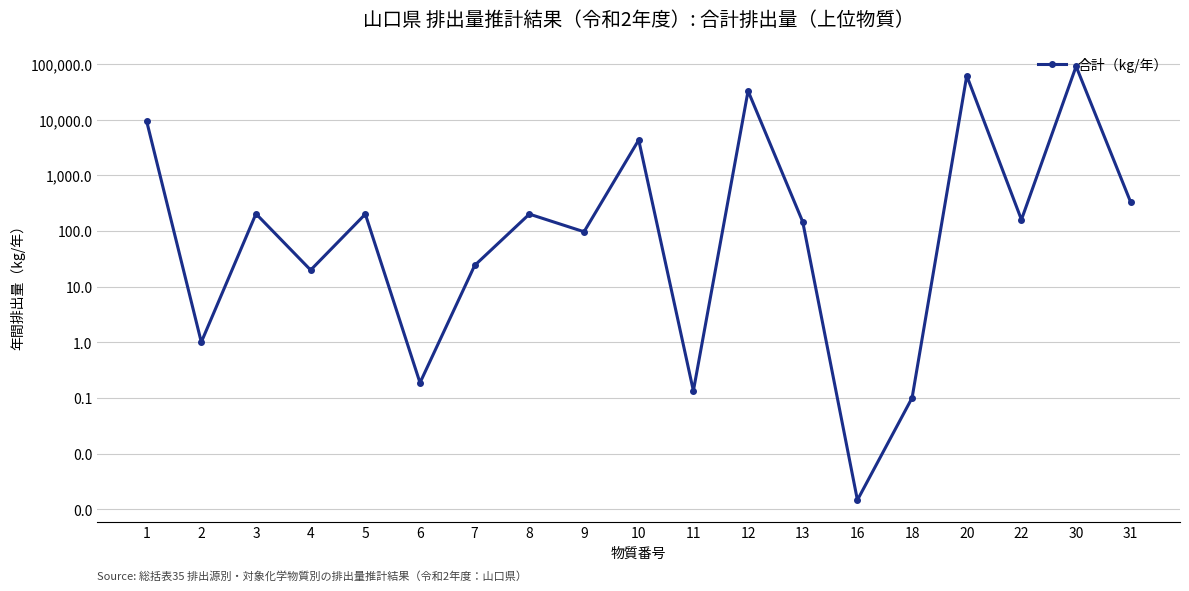

What is the greatest value displayed?

90797.8